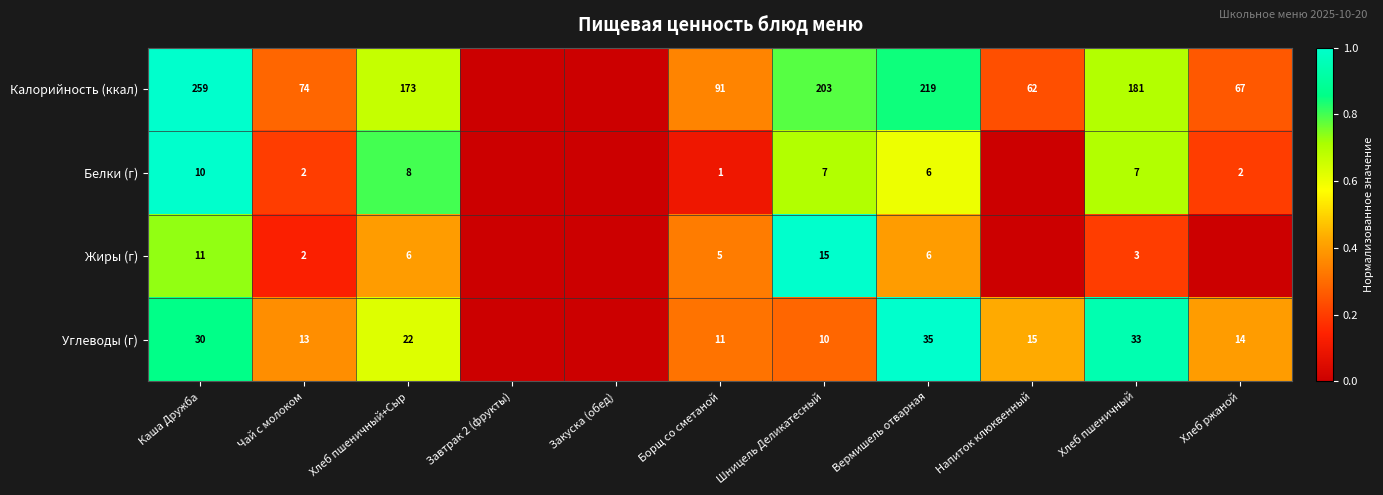

Rank the series at Шницель Деликатесный from lowest to highest value.

Белки (г), Углеводы (г), Жиры (г), Калорийность (ккал)